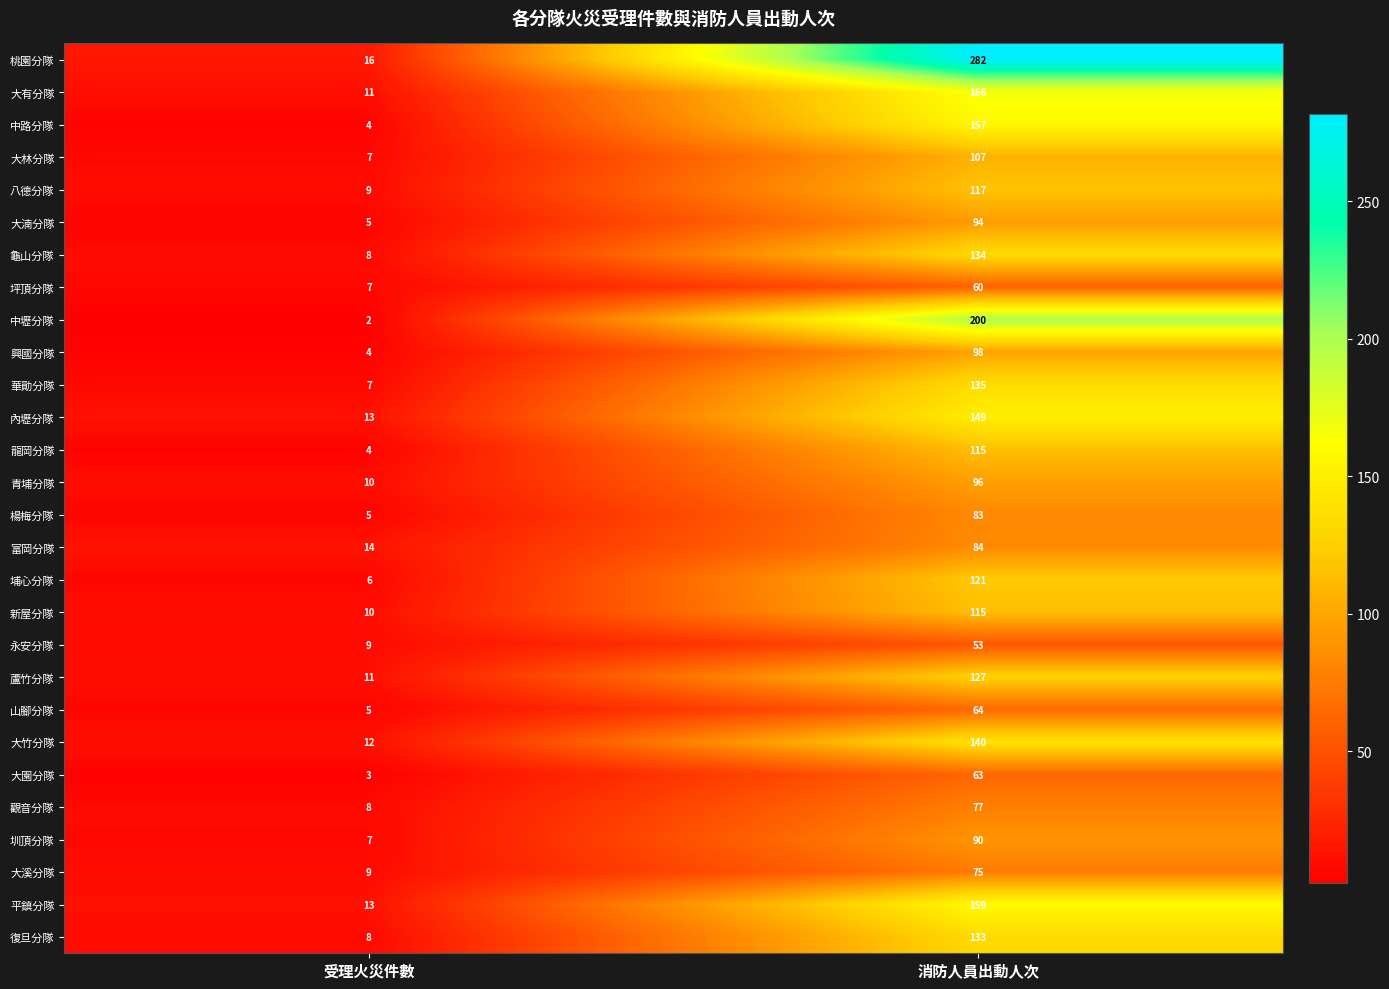

Read the 大有分隊 value at 消防人員出動人次, to the nearest 10.

170